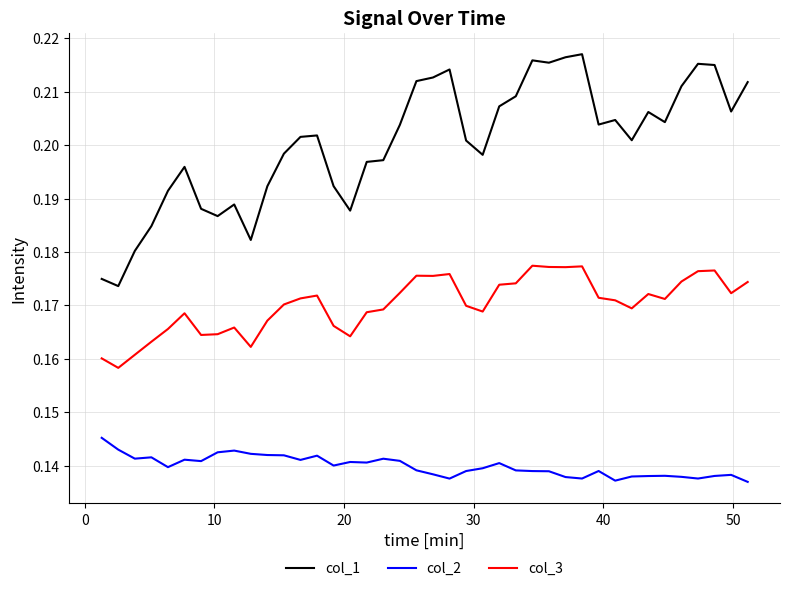

List the series in order of their overall mean, highest first.

col_1, col_3, col_2